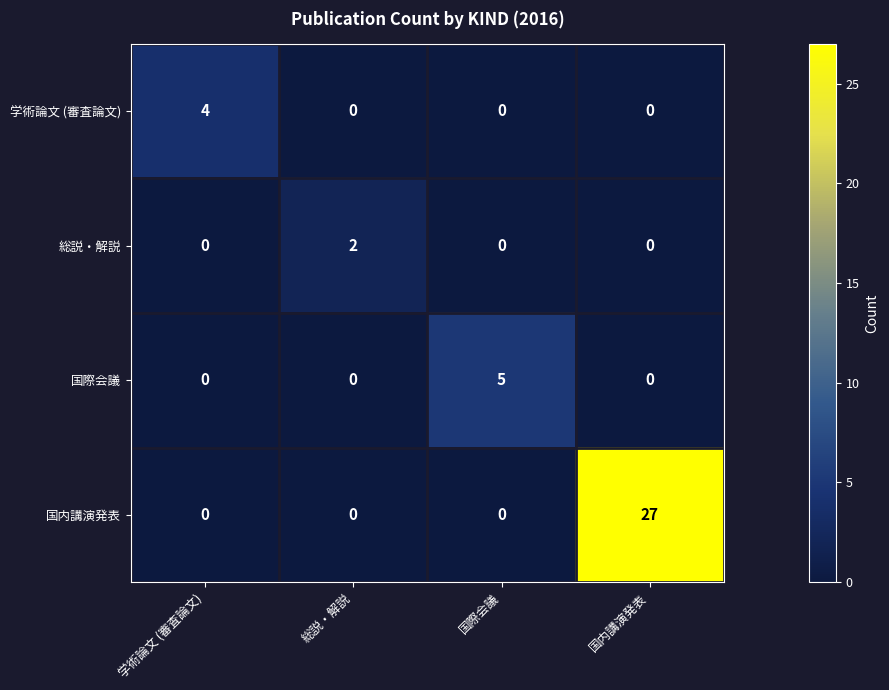

What is the maximum value shown in the chart?

27